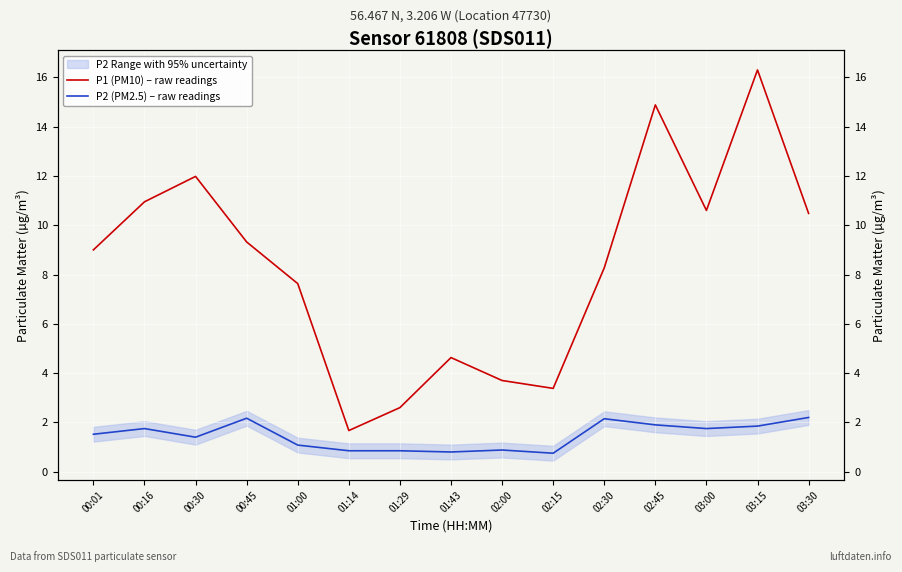

What position from the left is 01:43?

8